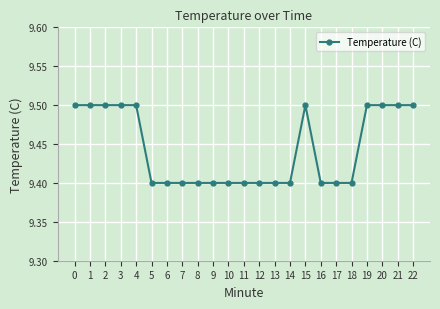

Approximately how many times larger is the value at 14 compared to 2?

1.0